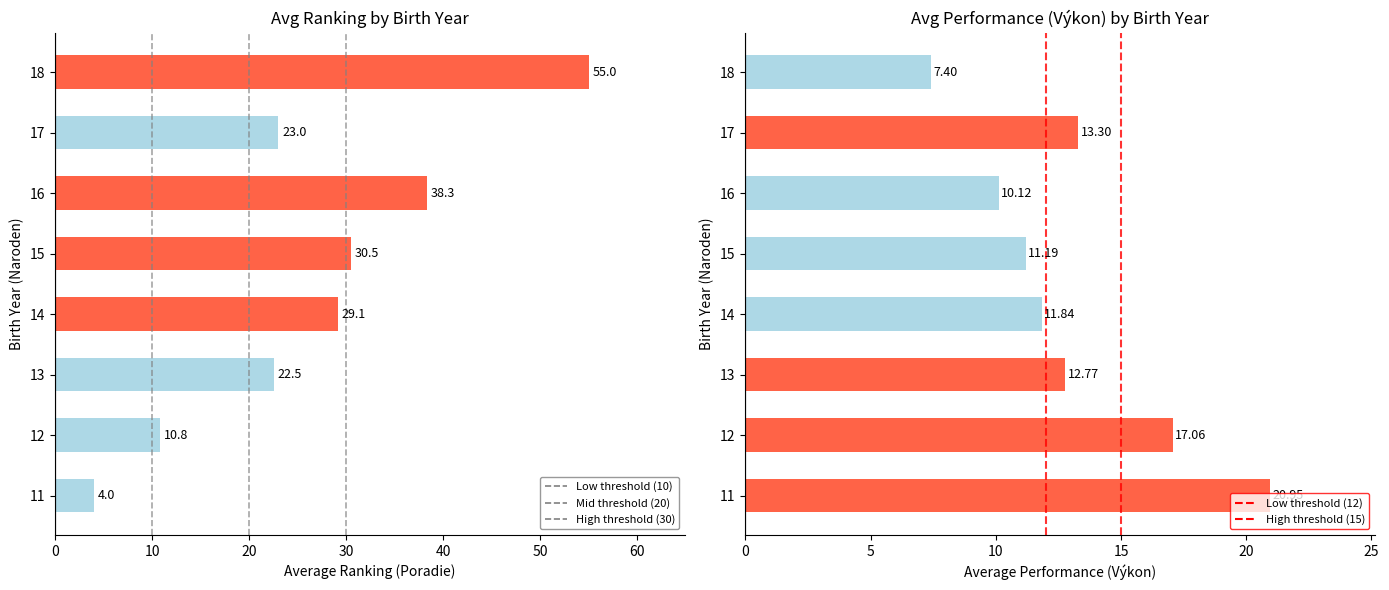

What is the value of the Avg Poradie bar at the 1st from the left?

4.0